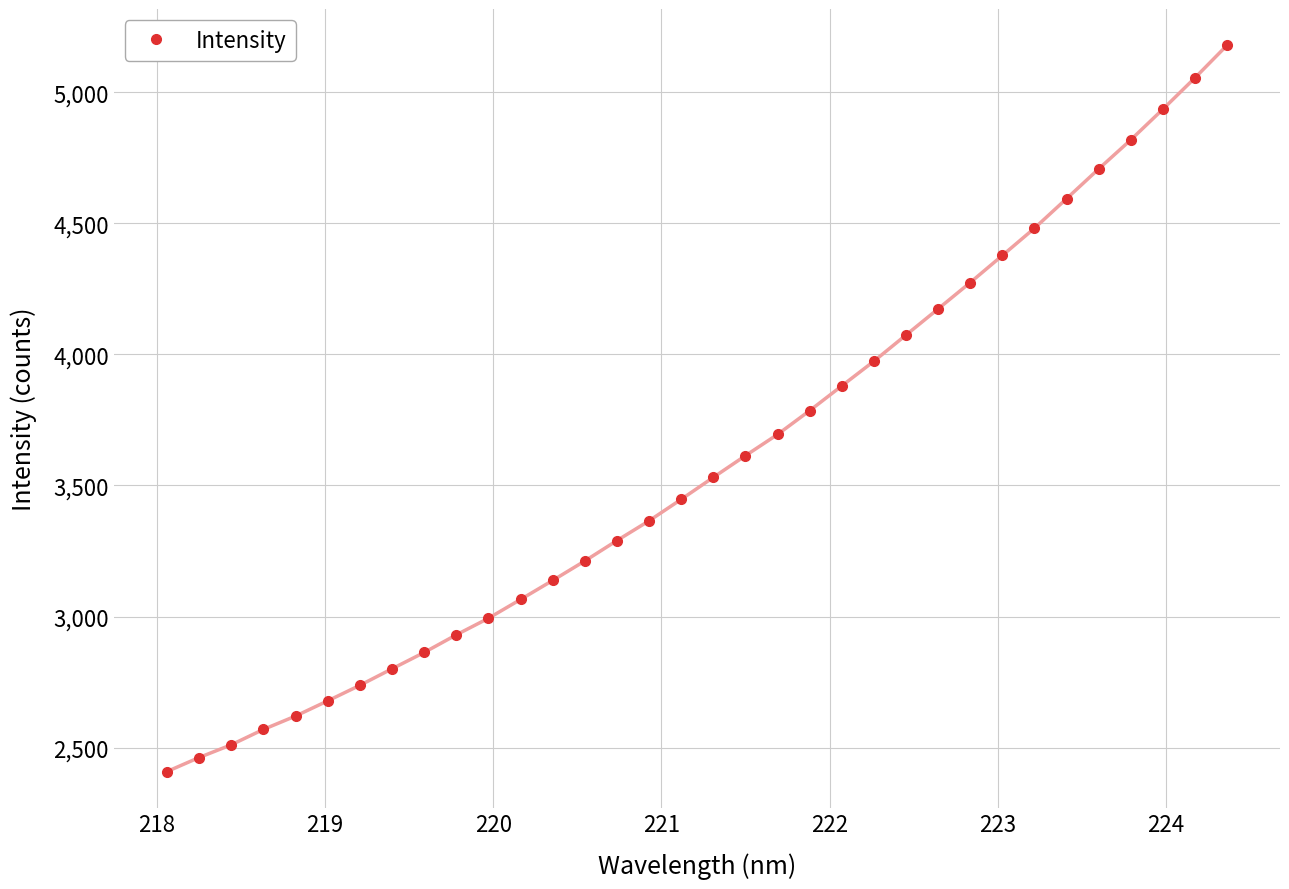

What is the maximum value shown in the chart?

5178.7